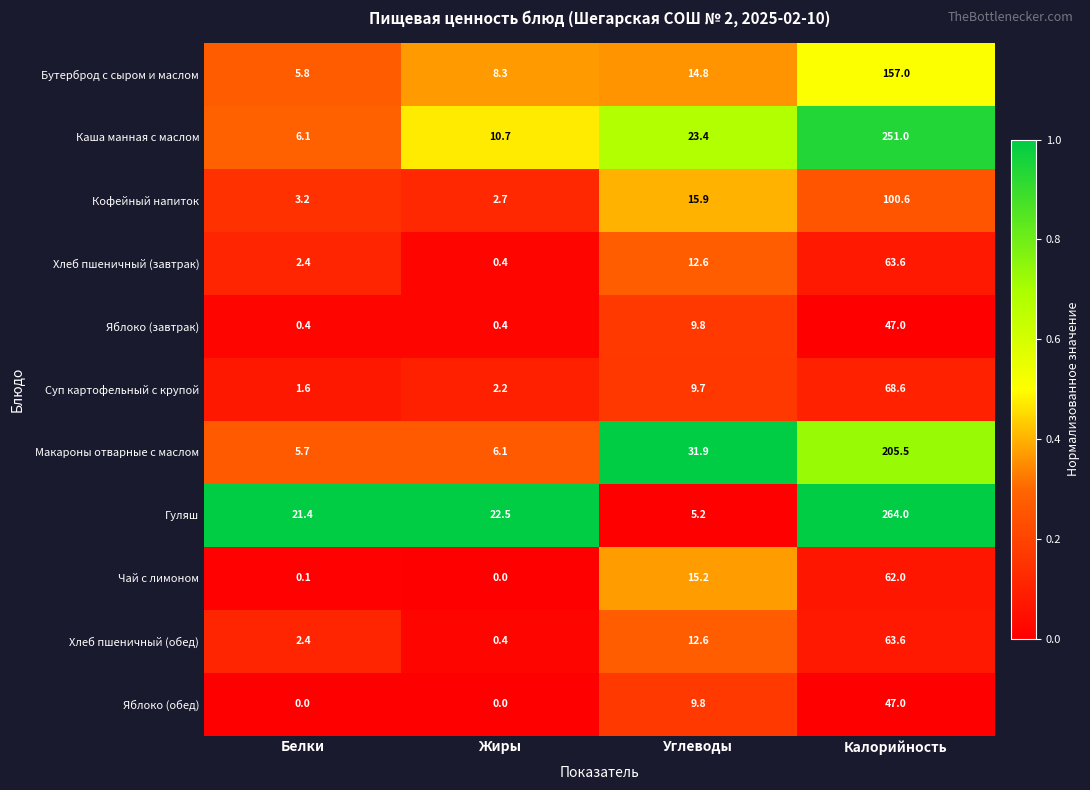

True or false: Хлеб пшеничный (обед) has a value of 7.3 at Углеводы.

False